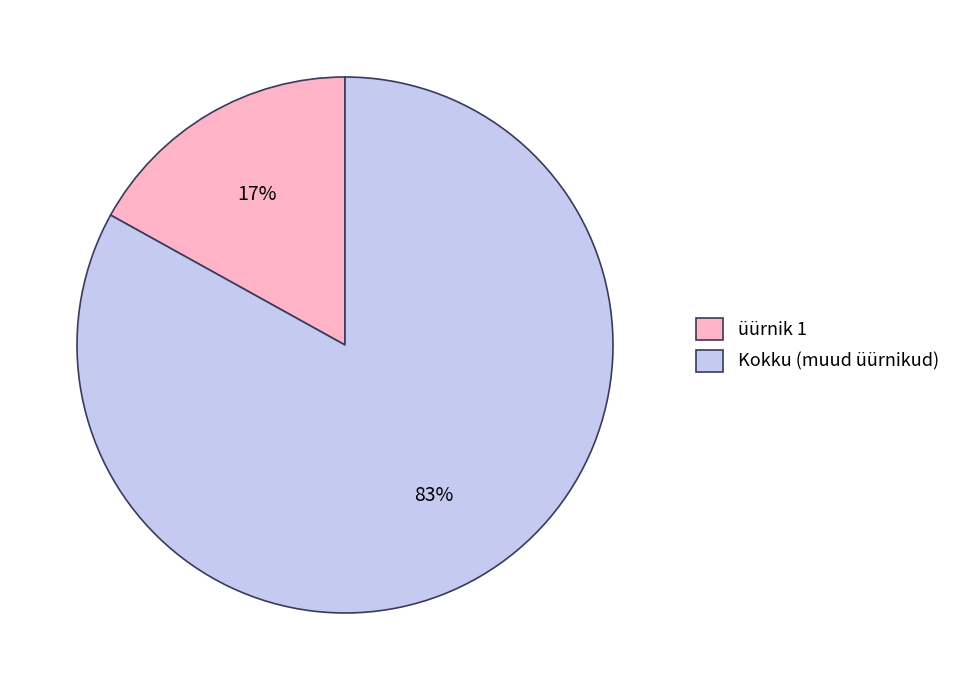

To the nearest percent, what is the average slice percentage?

50%